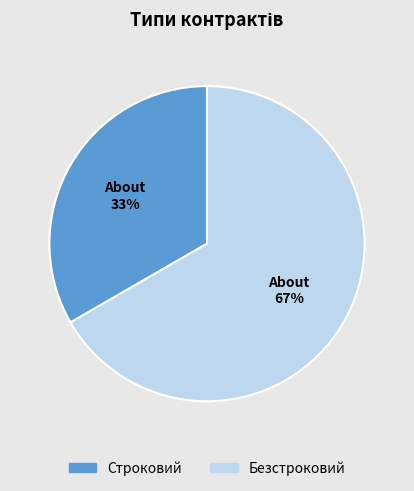

Which category has the biggest portion of the pie?

Безстроковий